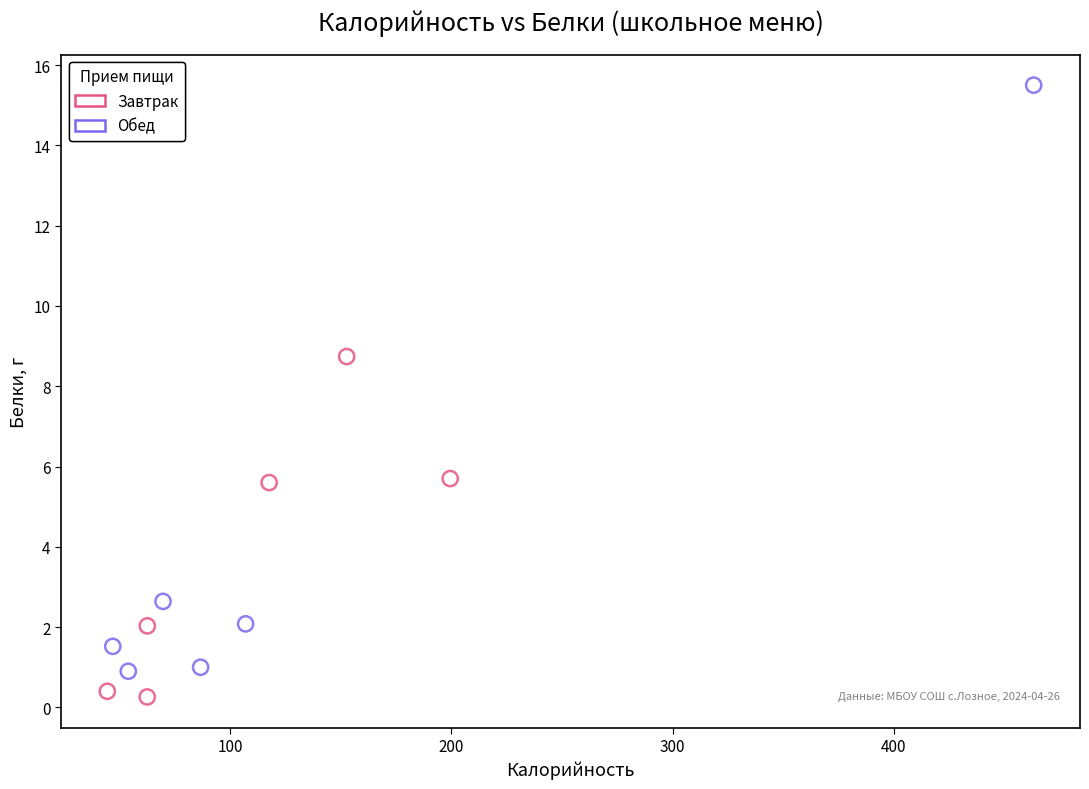

Which series contains the highest Y value?

Обед